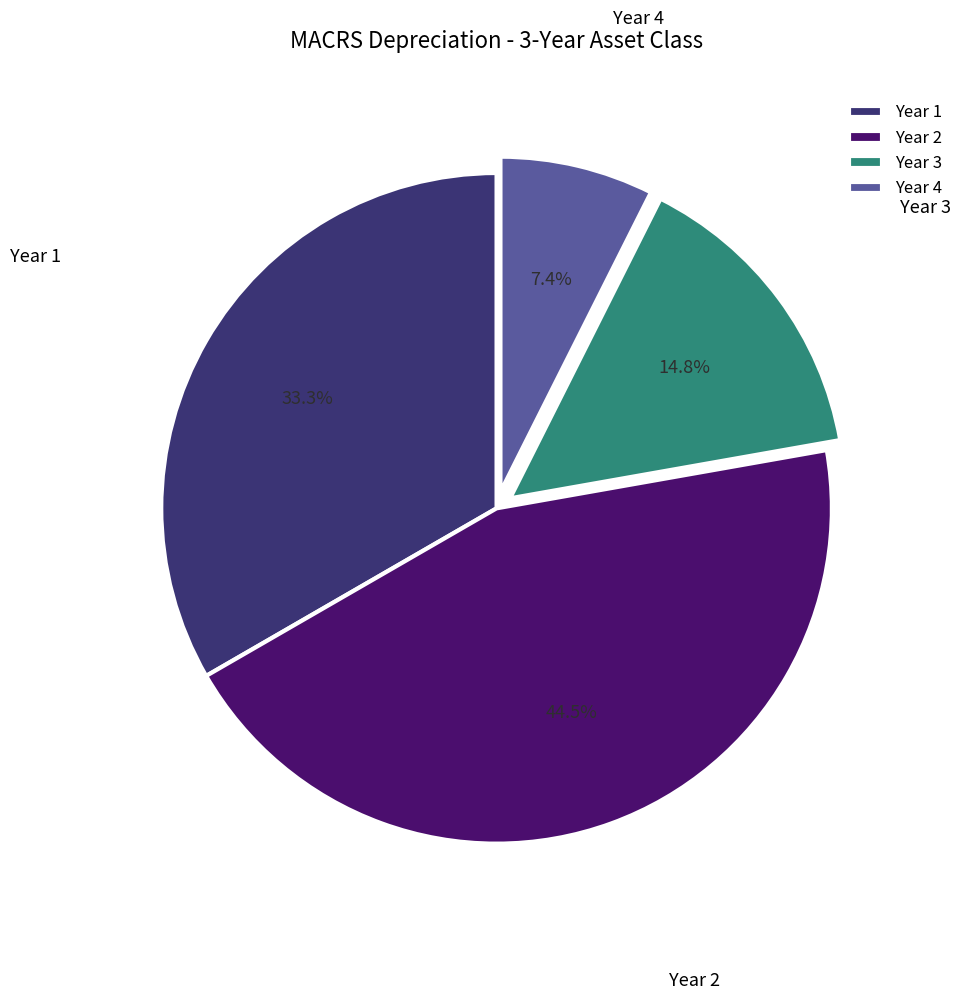

Is it true that Year 1 is 45% of the pie?

False